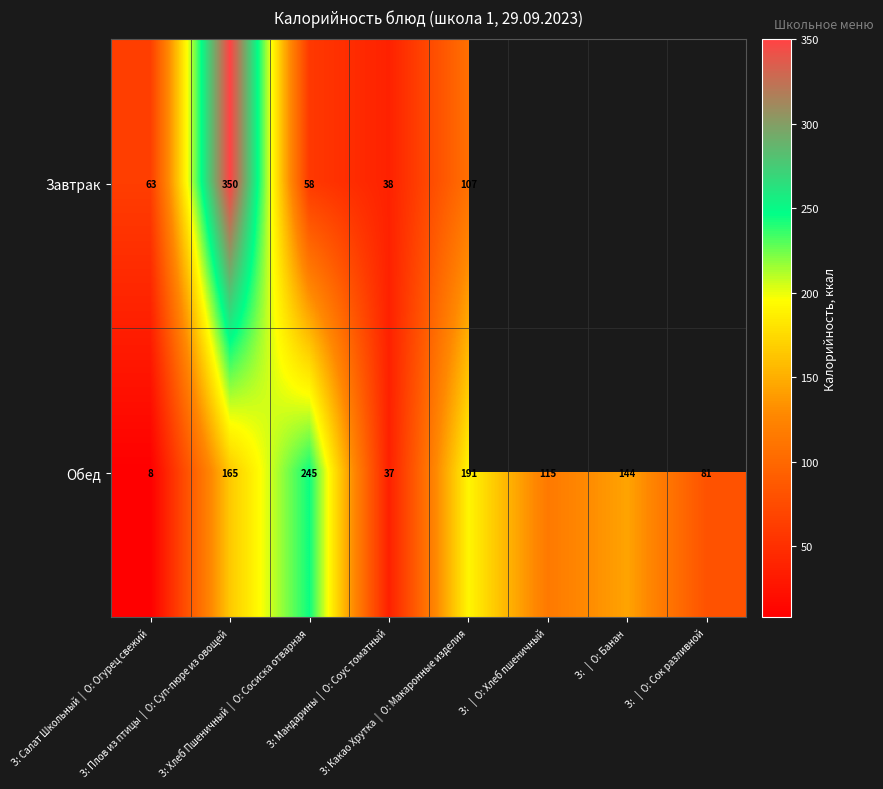

How many distinct data groups are displayed?

2